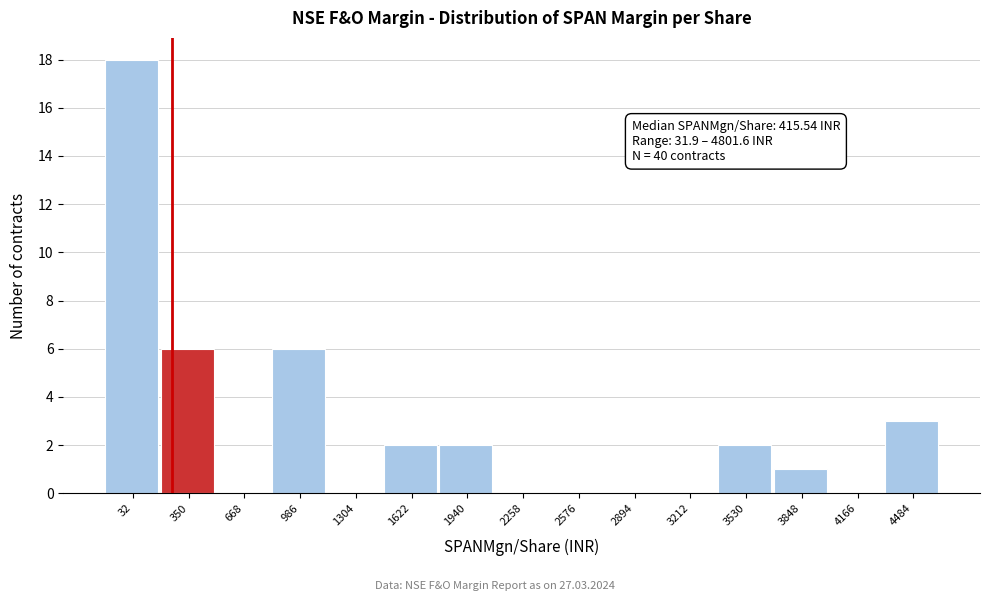

Reading left to right, what are all the values shown in this chart?

32=18	350=6	668=0	986=6	1304=0	1622=2	1940=2	2258=0	2576=0	2894=0	3212=0	3530=2	3848=1	4166=0	4484=3